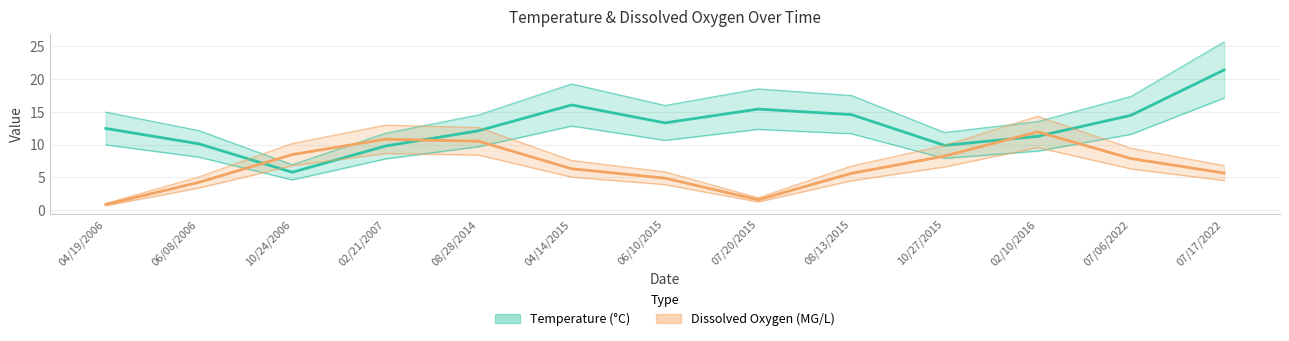

True or false: Temperature (°C) and Dissolved Oxygen (MG/L) cross at least once.

True